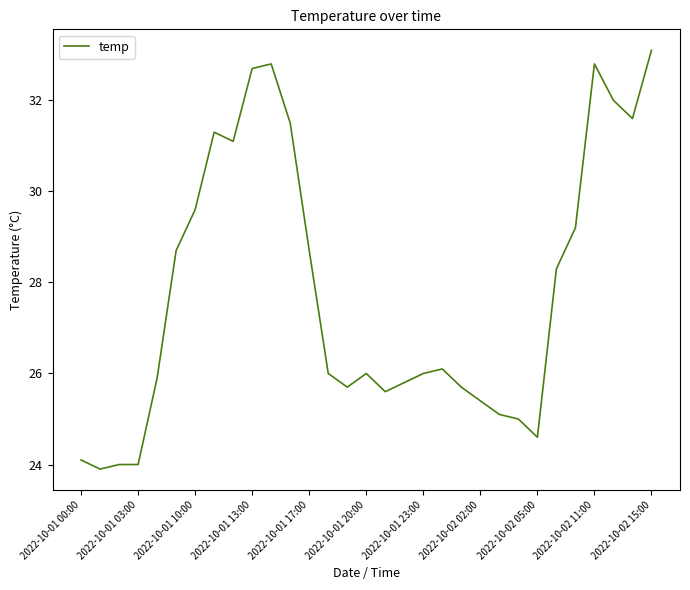

What is the difference between the maximum and minimum values?

9.2